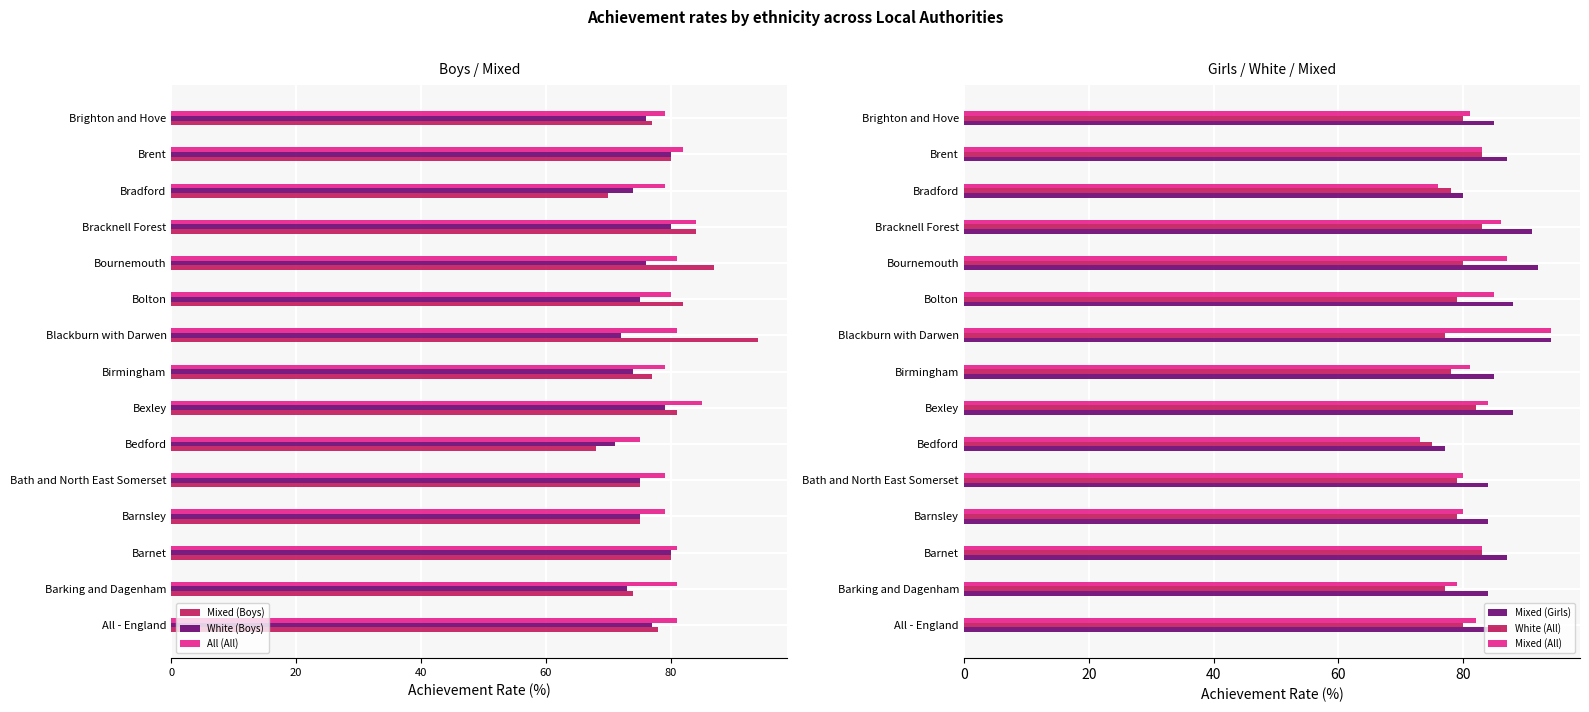

Is the value of White (All) at Barnet greater than the value of Mixed (Girls) at Blackburn with Darwen?

No